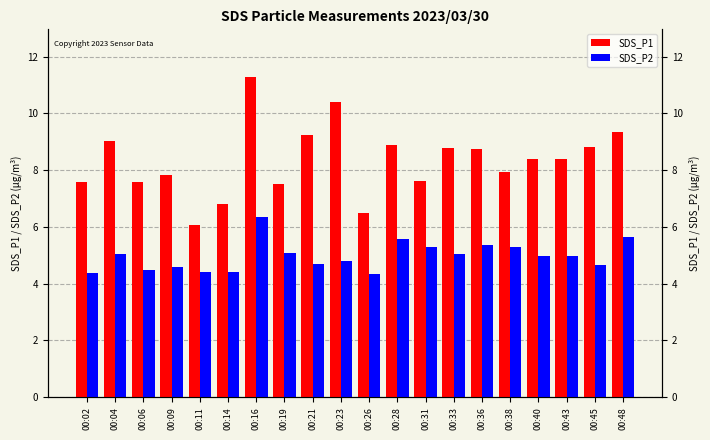

What is the approximate value of SDS_P2 at 00:36?

5.4